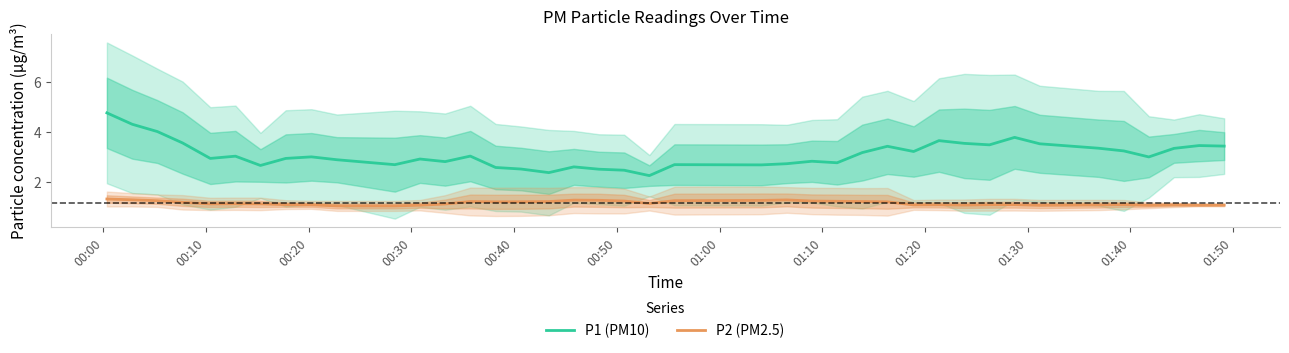

True or false: P1 (PM10) and P2 (PM2.5) intersect in this chart.

False